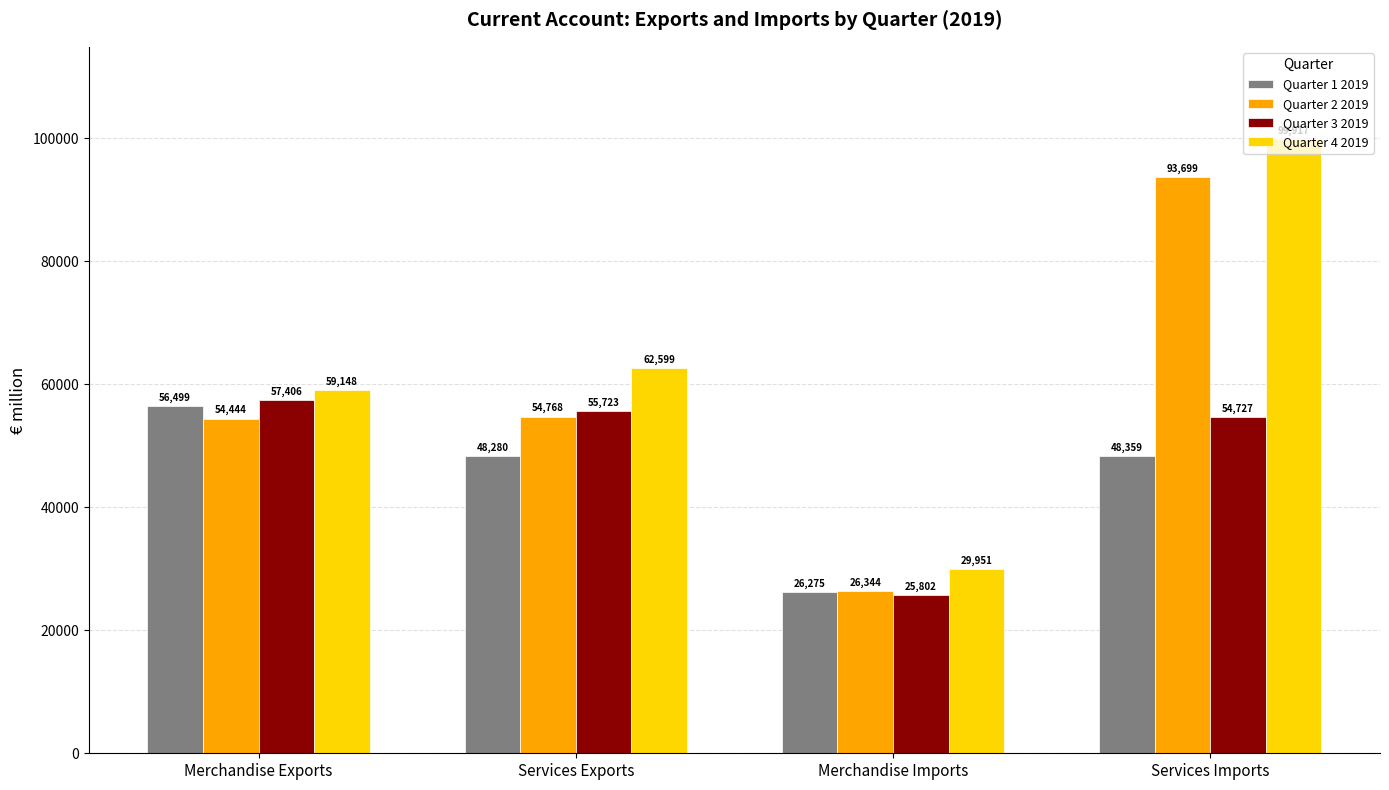

At which label is Quarter 3 2019 closest to 41604?

Services Imports